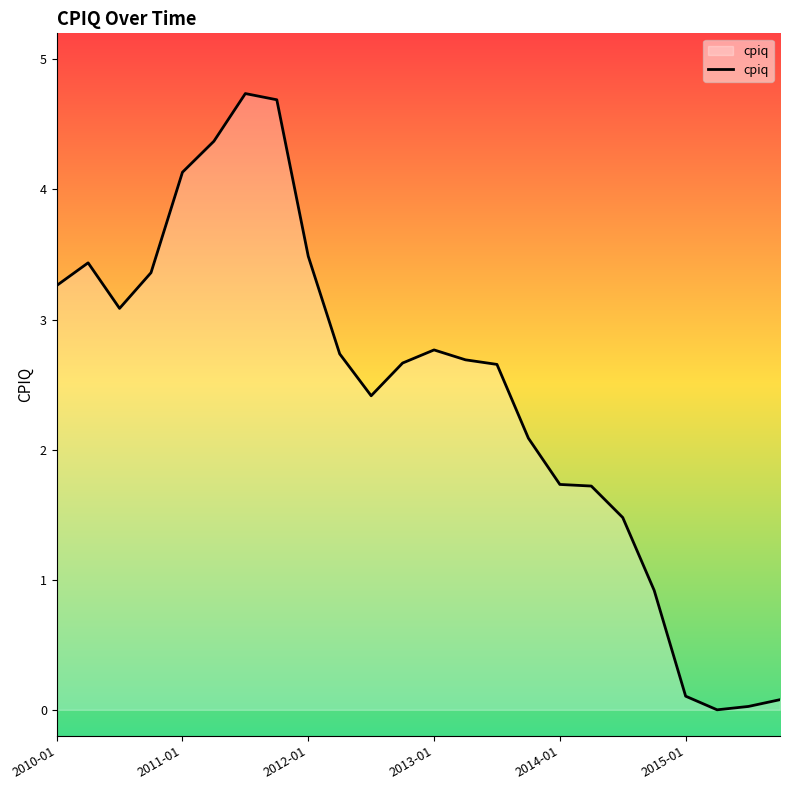

What is the difference between the maximum and minimum values?

4.7